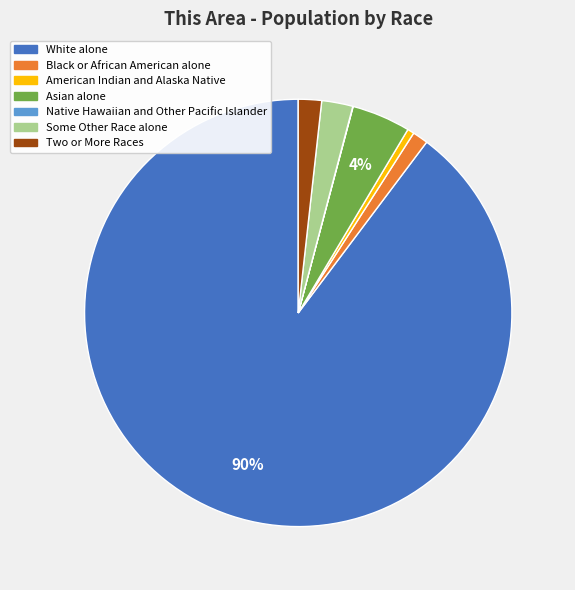

Between American Indian and Alaska Native and Two or More Races, which is larger?

Two or More Races